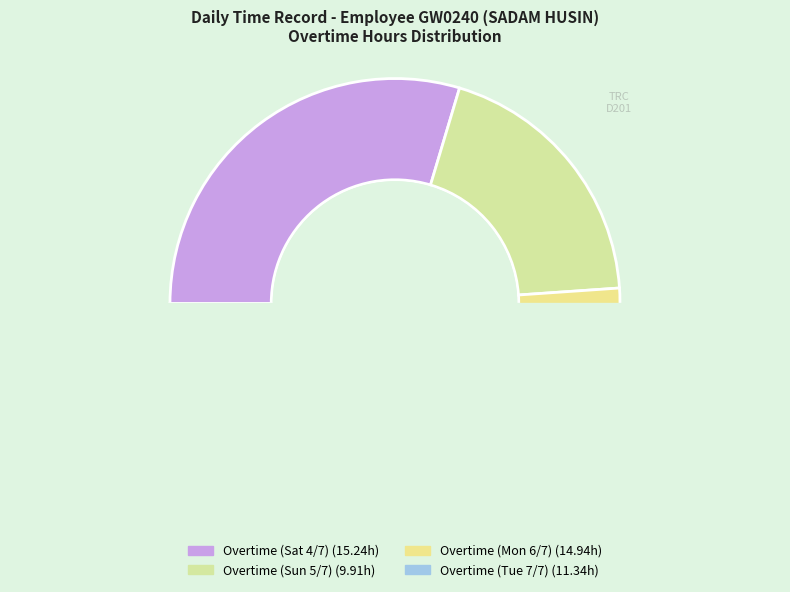

To the nearest percent, what percentage of the pie is Overtime (Tue 7/7)?

22%